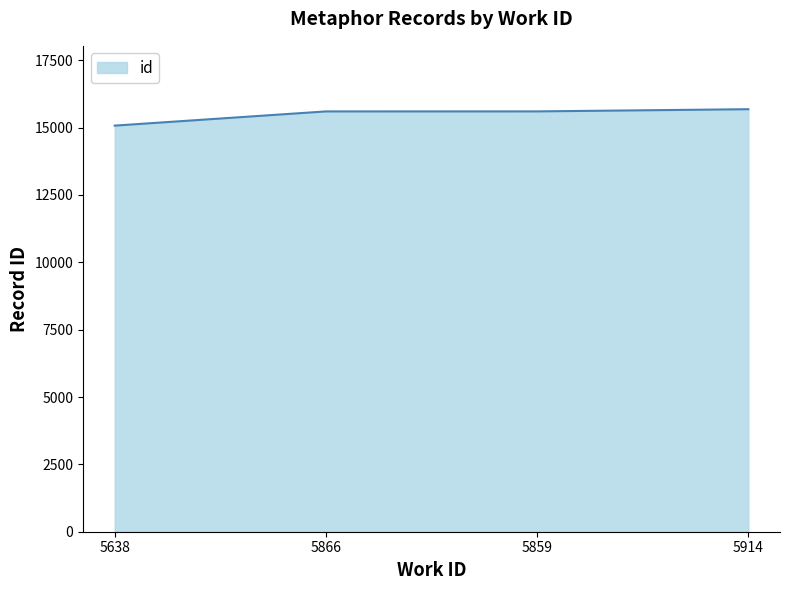

Approximately how many times larger is the value at 5914 compared to 5638?

1.0